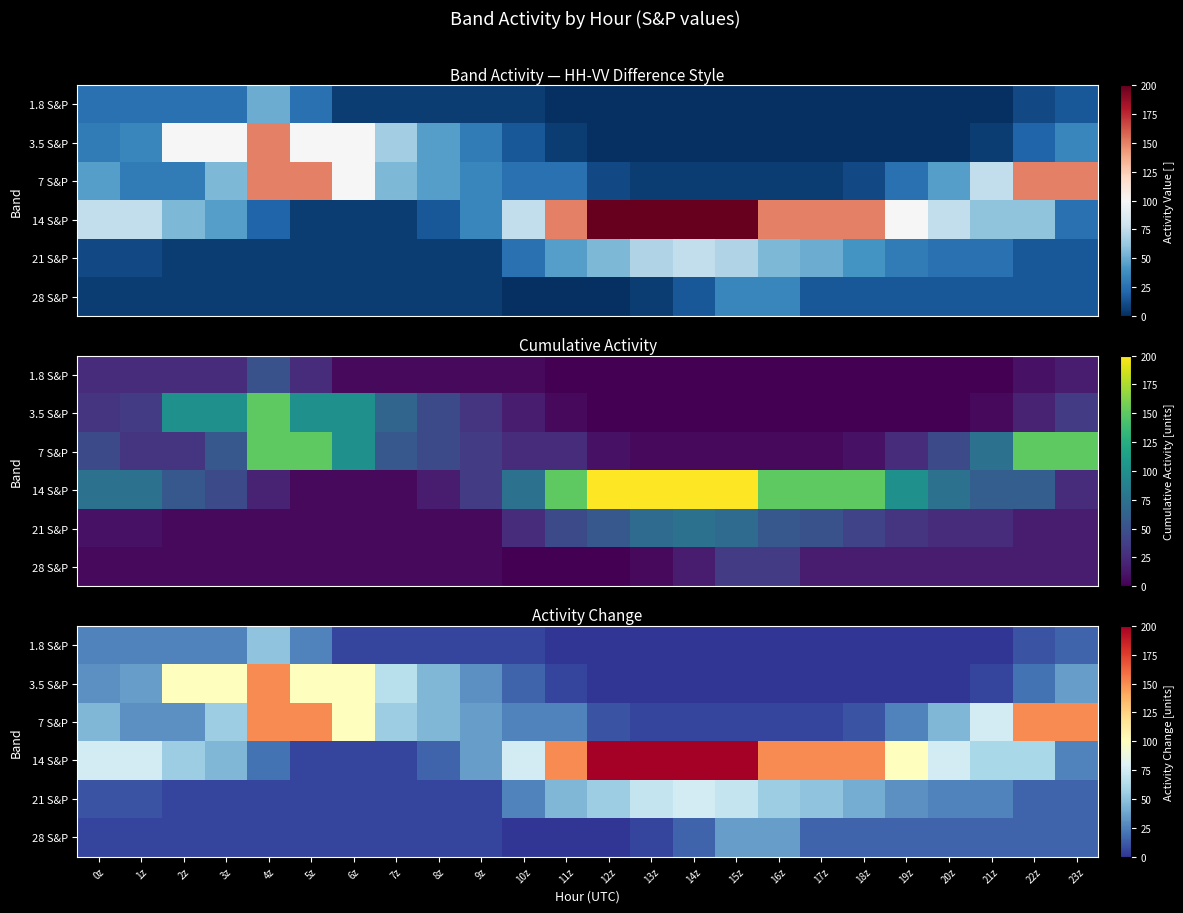

What is the spread (max minus min) of values at 11z?

150